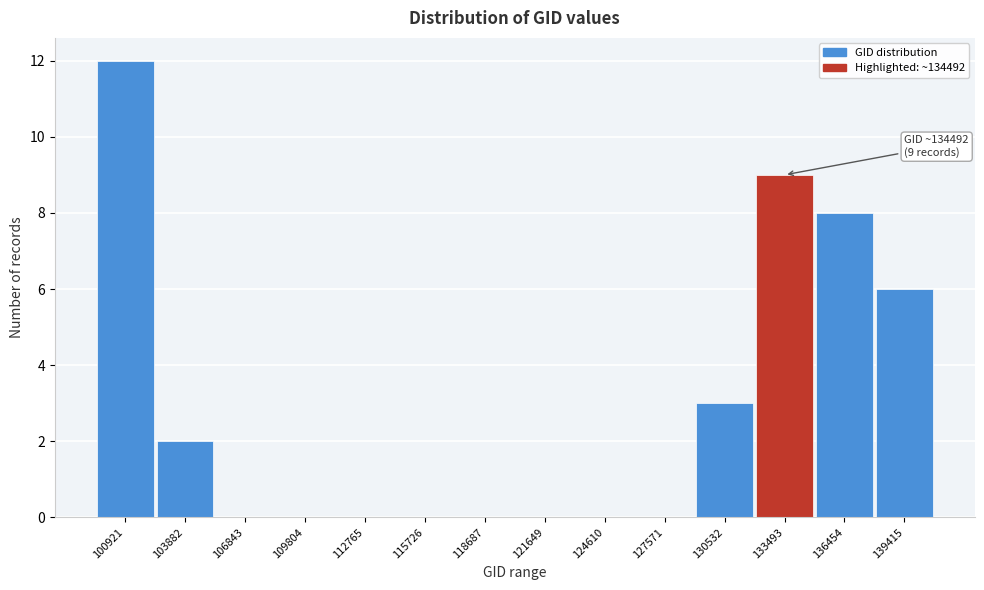

Reading left to right, what are all the values shown in this chart?

100921=12	103882=2	106843=0	109804=0	112765=0	115726=0	118687=0	121649=0	124610=0	127571=0	130532=3	133493=9	136454=8	139415=6